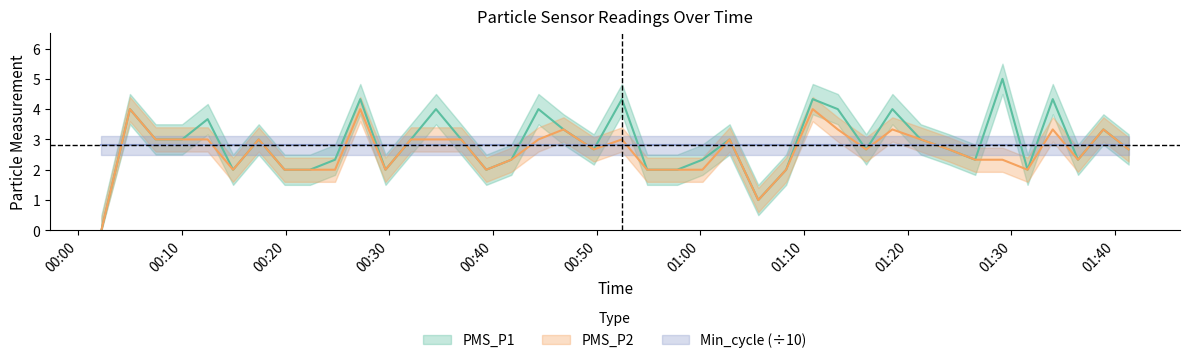

True or false: PMS_P1 has a value of 2.7 at 2022/08/04 01:23:59.

True